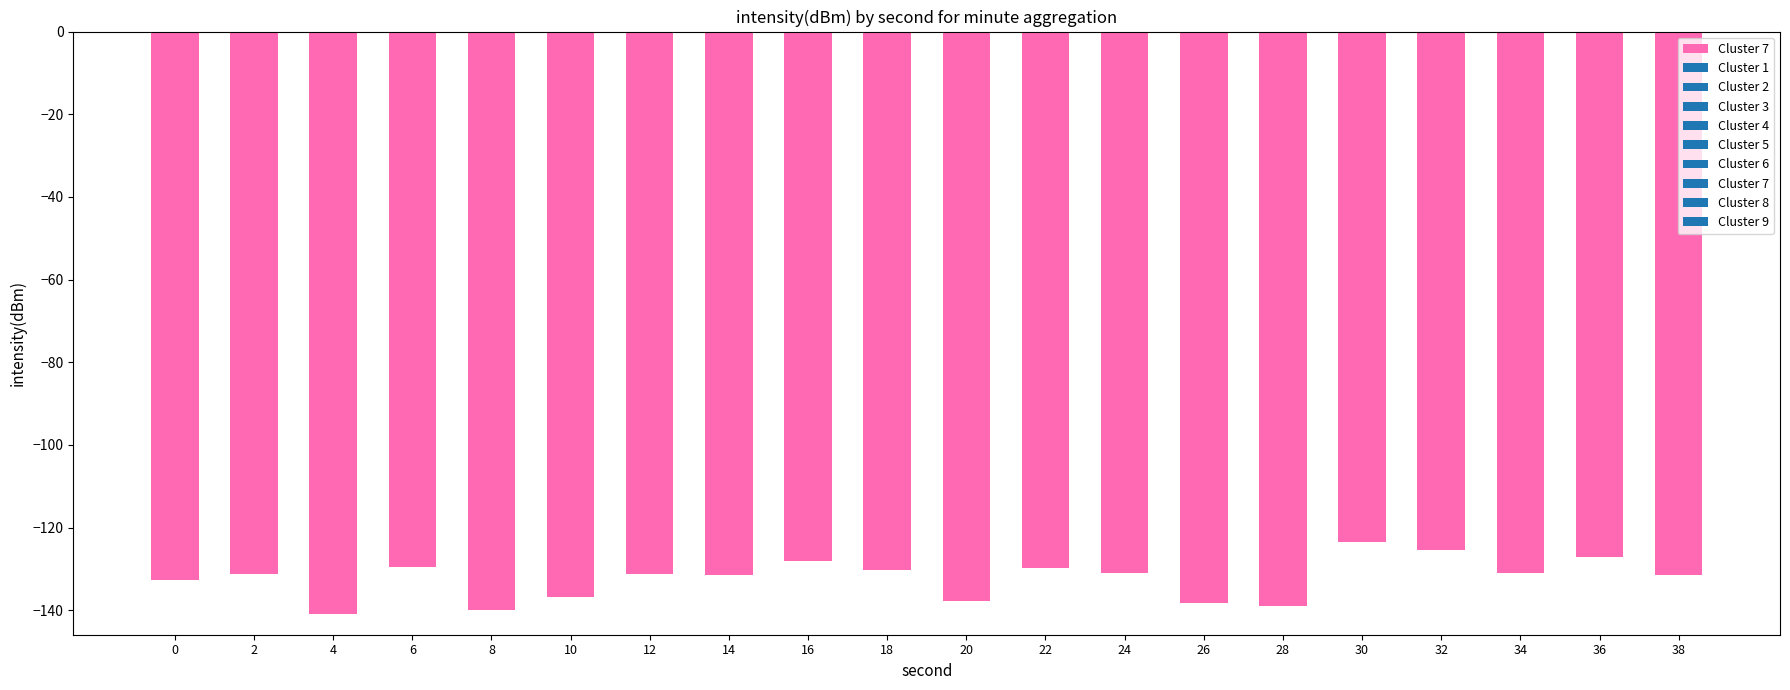

What is the change in value from 20 to 30?

+14.2